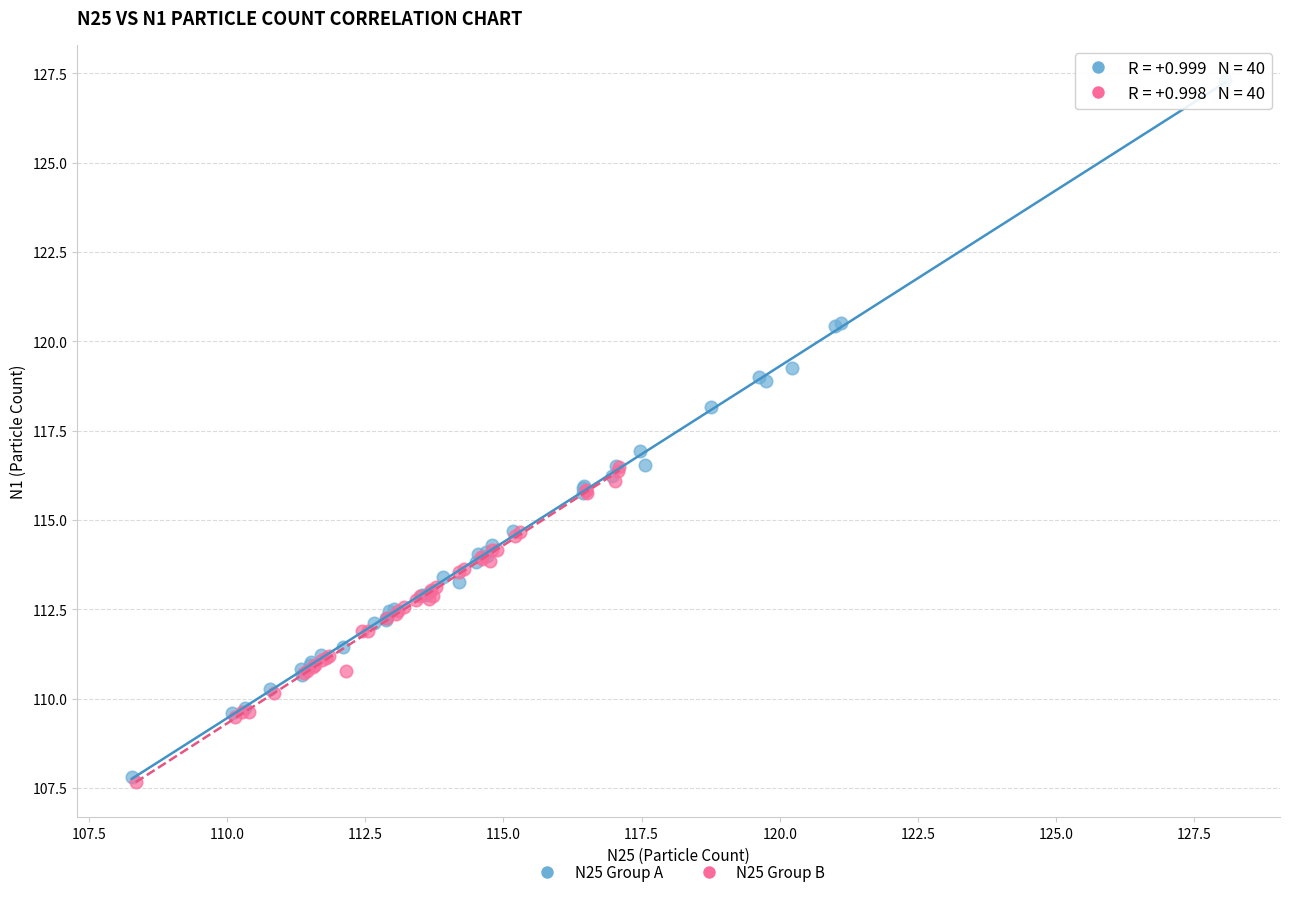

Which series has the widest spread of Y values?

N25 Group A